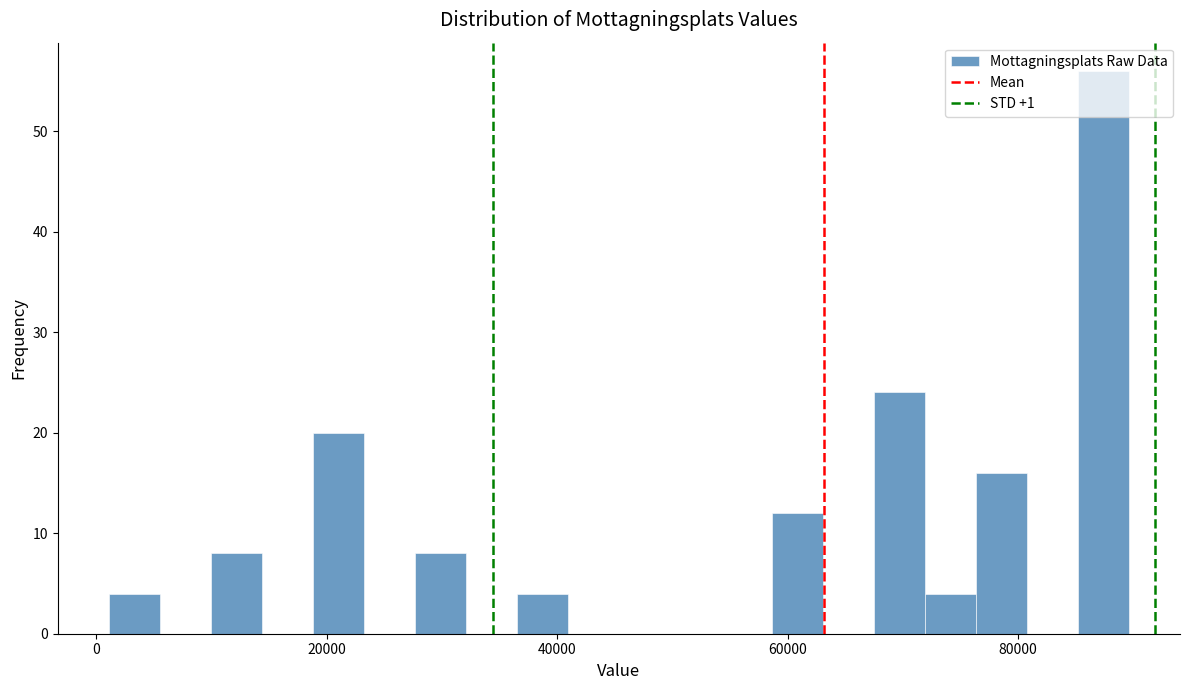

Around what value on the x-axis is the tallest bar? Give the approximate position of its centre, as read against the axis.

88000